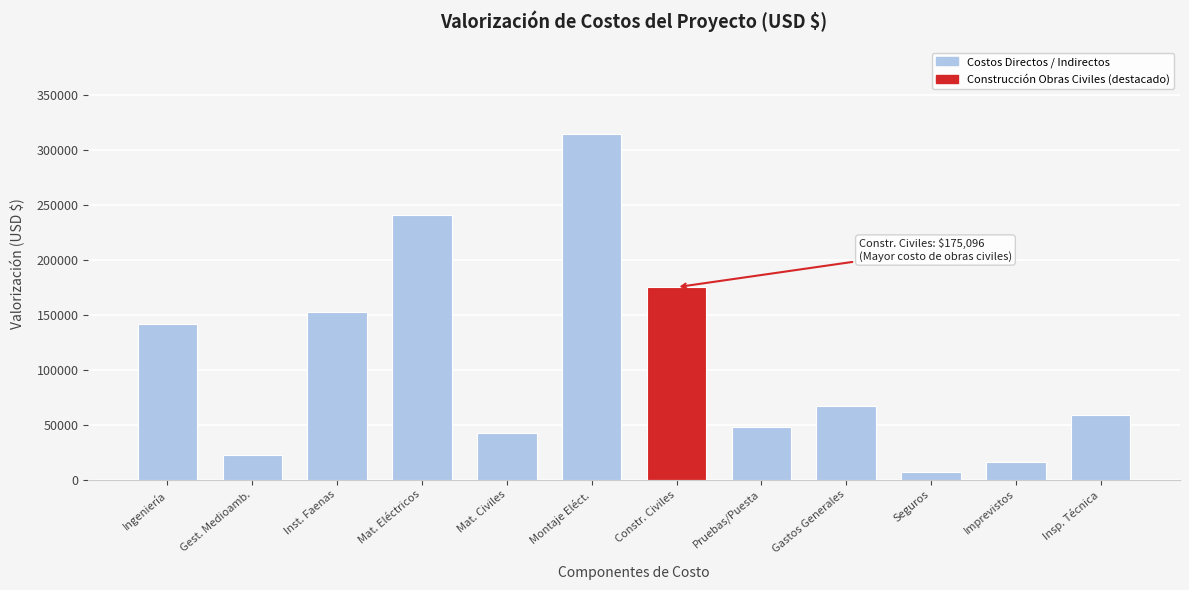

Reading left to right, transcribe all the data shown in this chart.

141252.1	22350.0	152515.2	240531.0	42844.7	314901.7	175096.3	47871.7	66670.3	7000.0	16283.1	58524.5